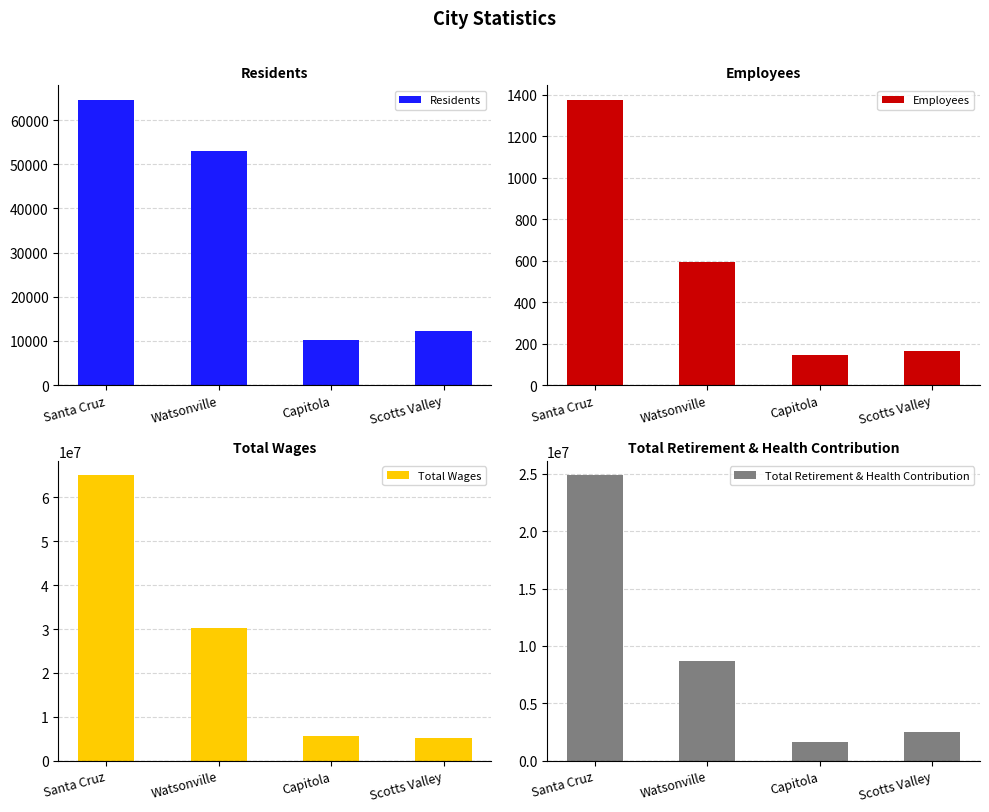

How many data points does each series have?

4